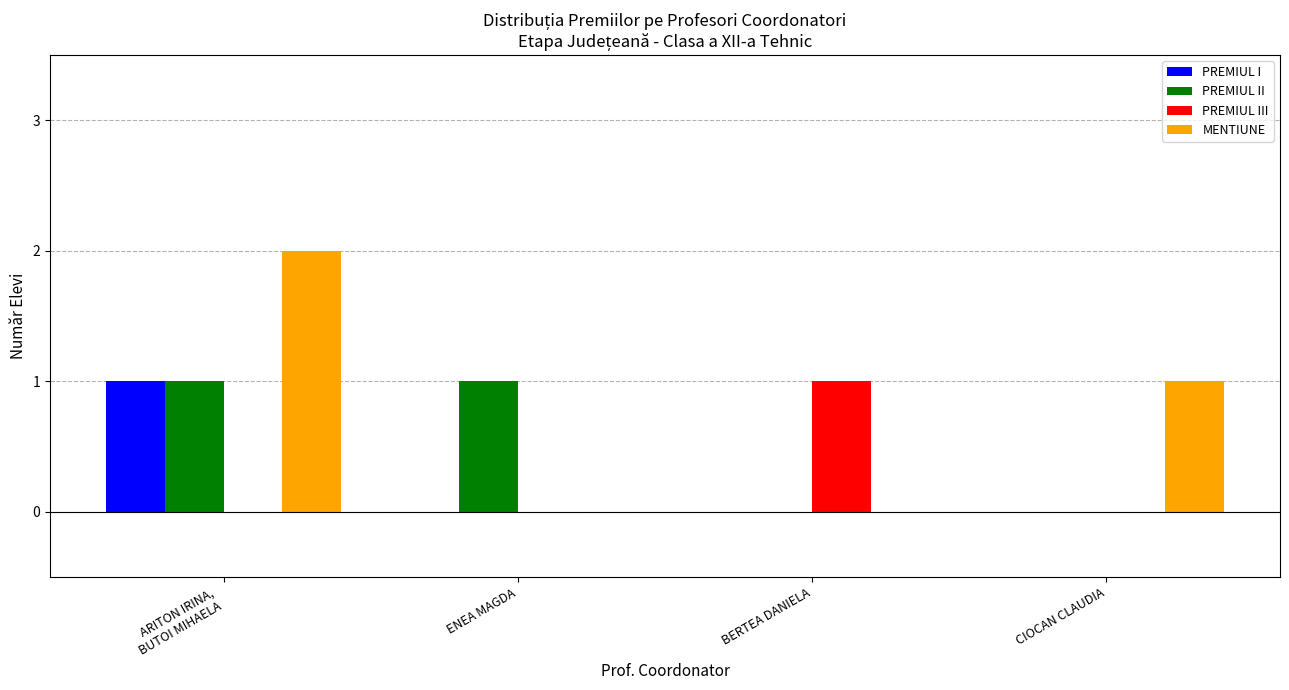

True or false: PREMIUL II has a value of 1 at ENEA MAGDA.

True